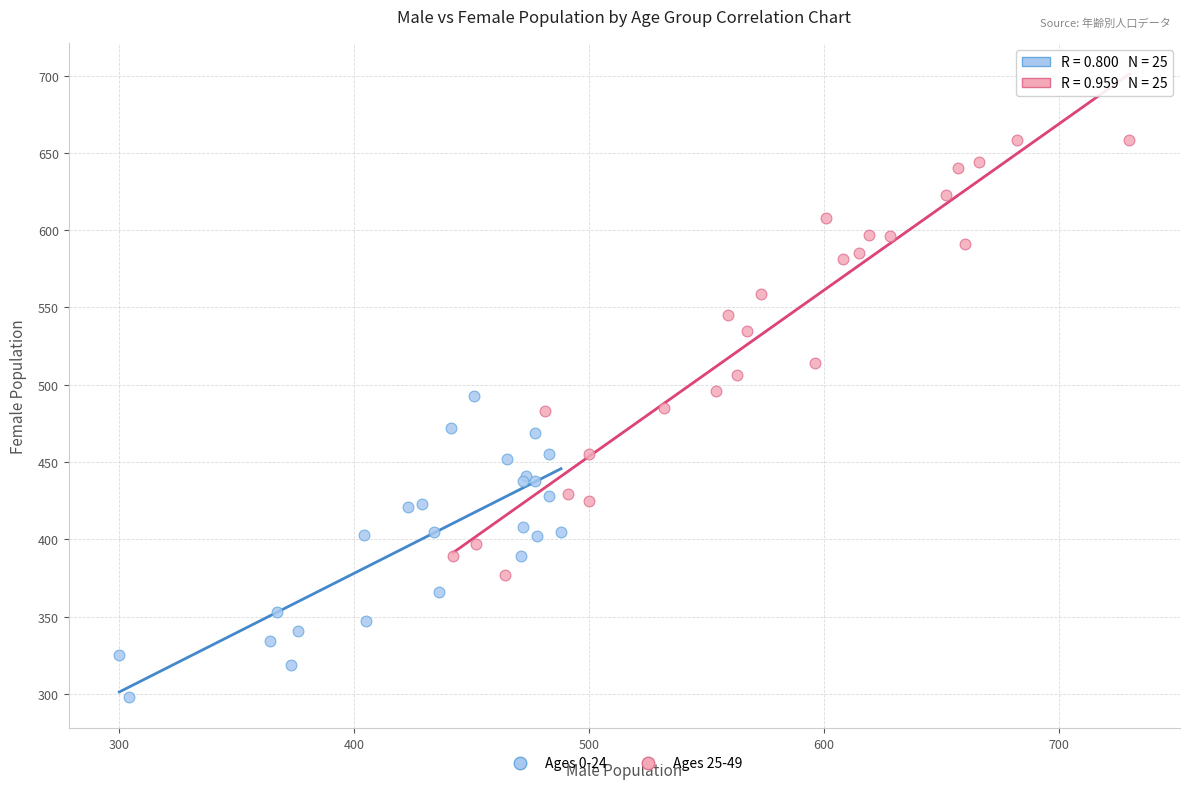

Which series has the widest spread of Y values?

Ages 25-49